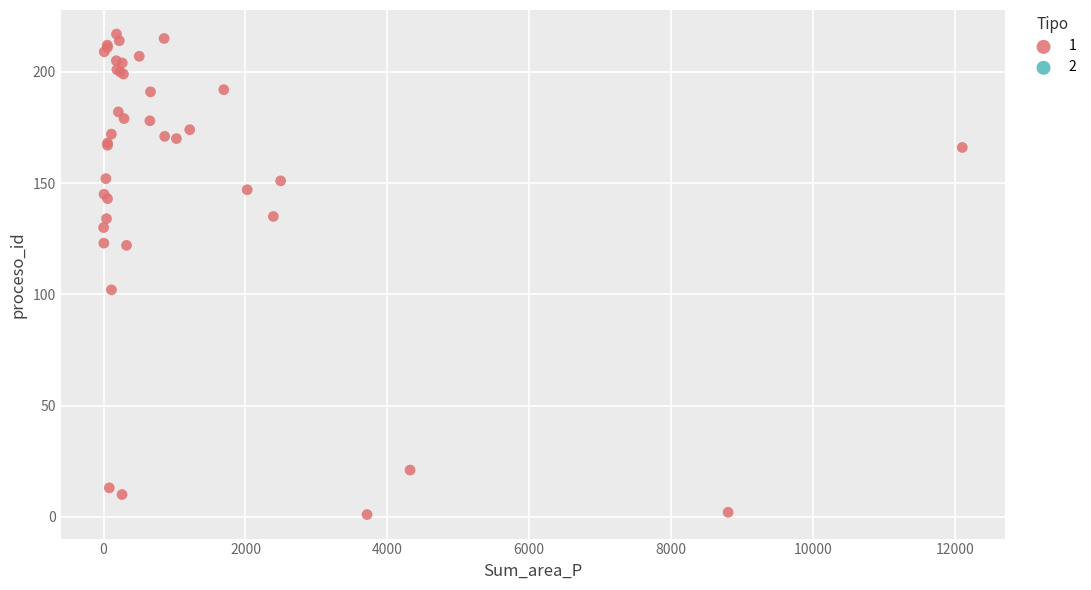

What Y value in the scatter plot is closest to 109?

102